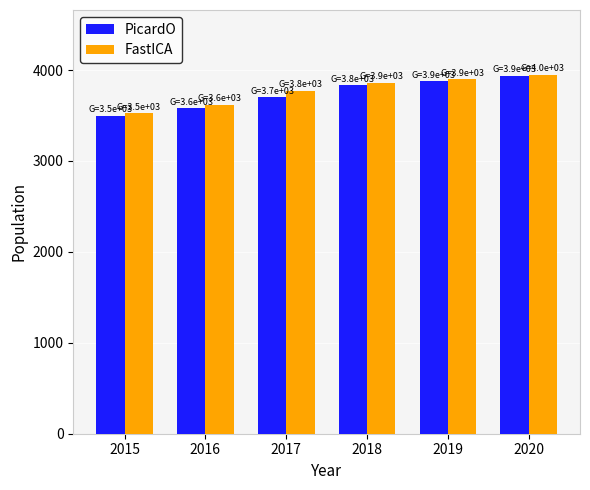

How many bars are there in total?

12